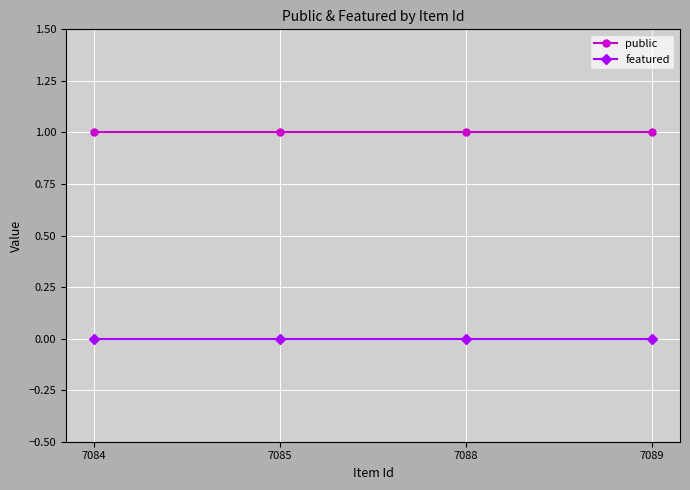

Does the chart display data point markers on the line(s)?

Yes